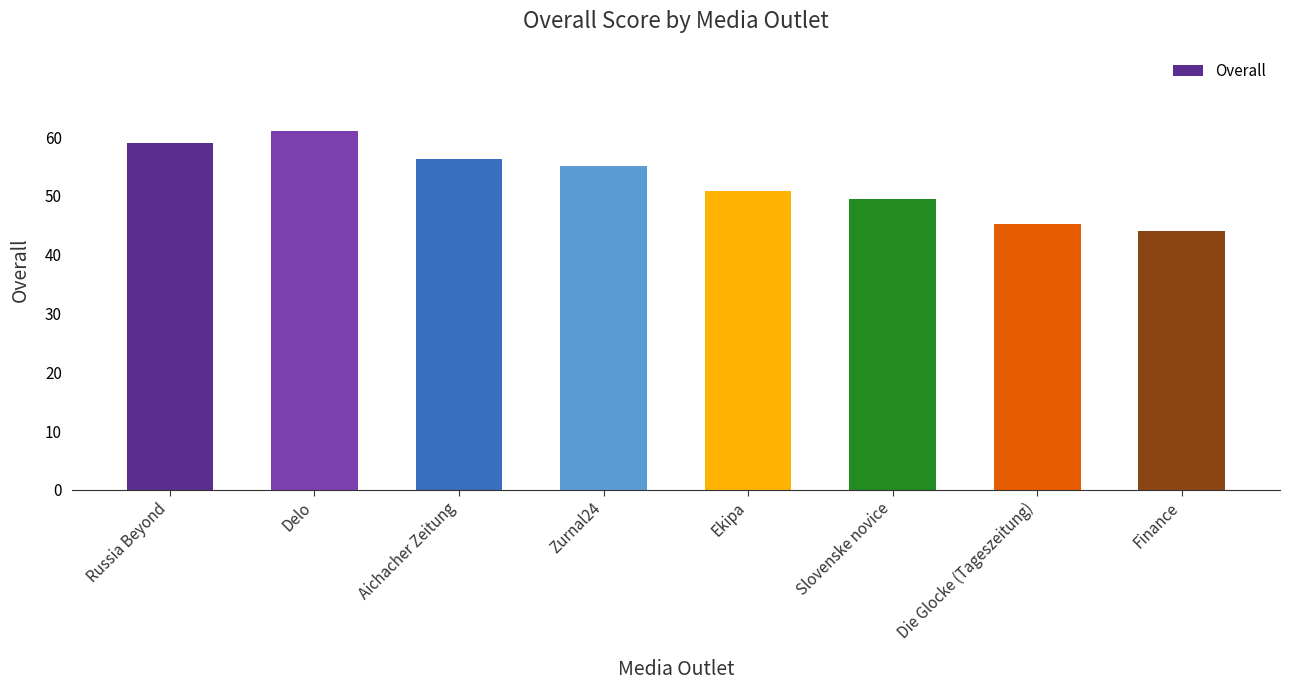

What is the sum of the values at Slovenske novice and Russia Beyond?

108.5